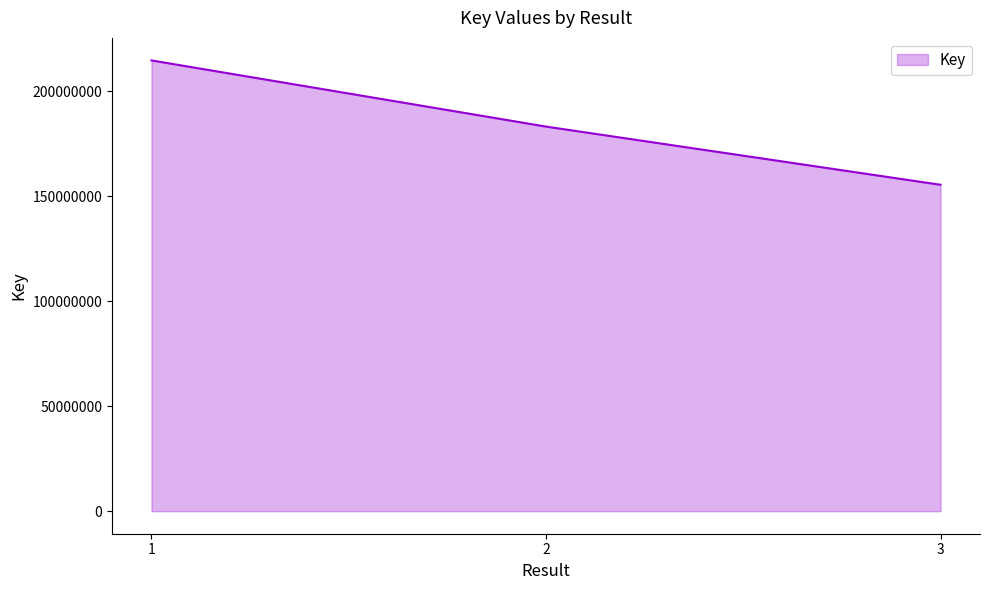

Count the number of categories in the chart.

3